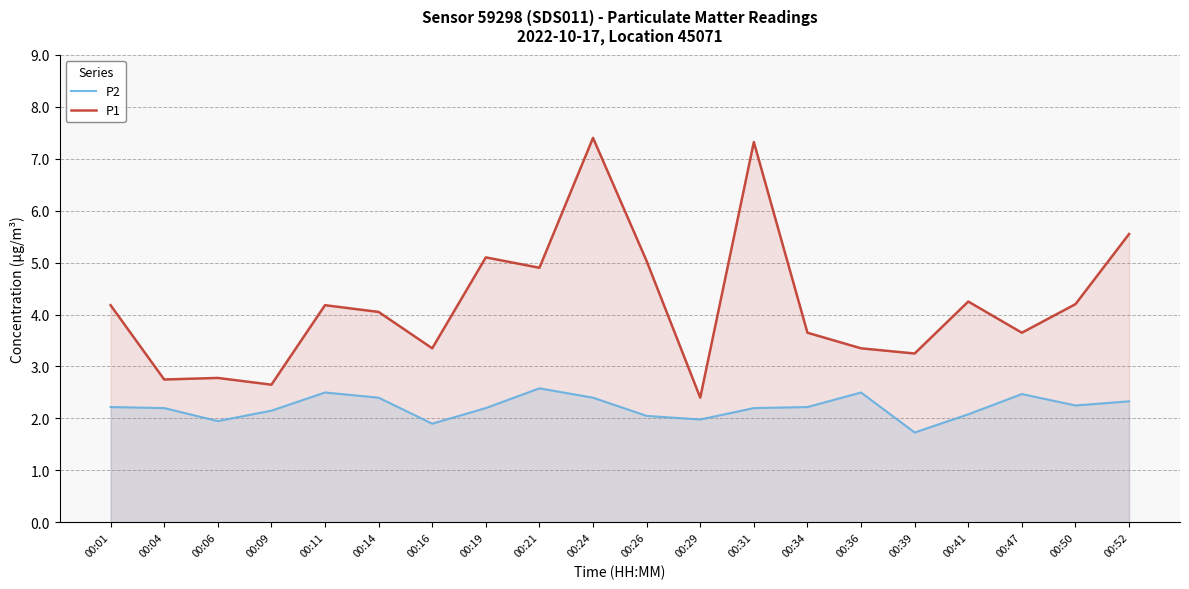

The P1 series shows 3.5 at 00:24. True or false?

False